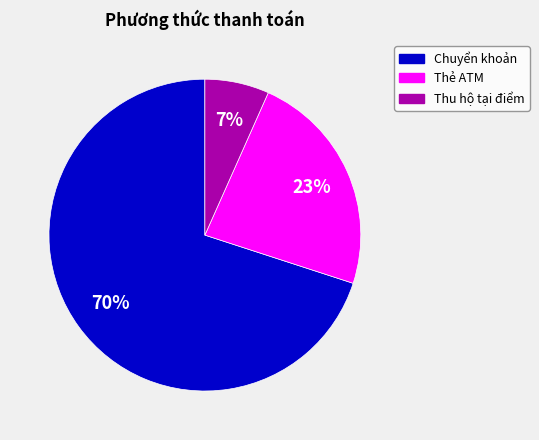

Does any single category account for the majority?

Yes